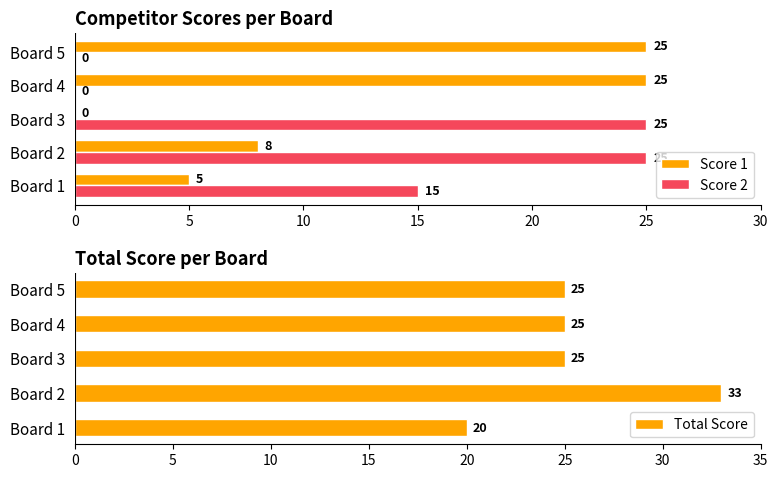

Where is Score 2 nearest to the value 12?

Board 1